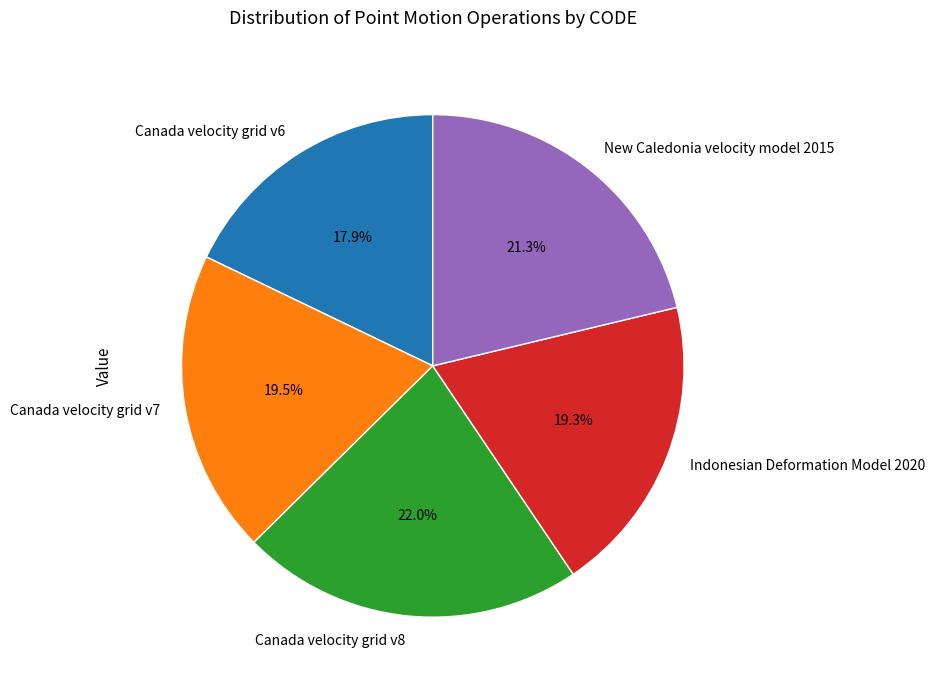

Is there any slice that represents more than half of the pie?

No